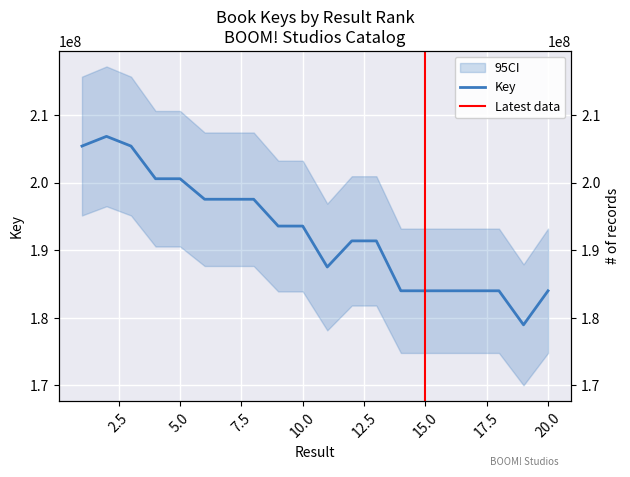

What is the greatest value displayed?

206829493